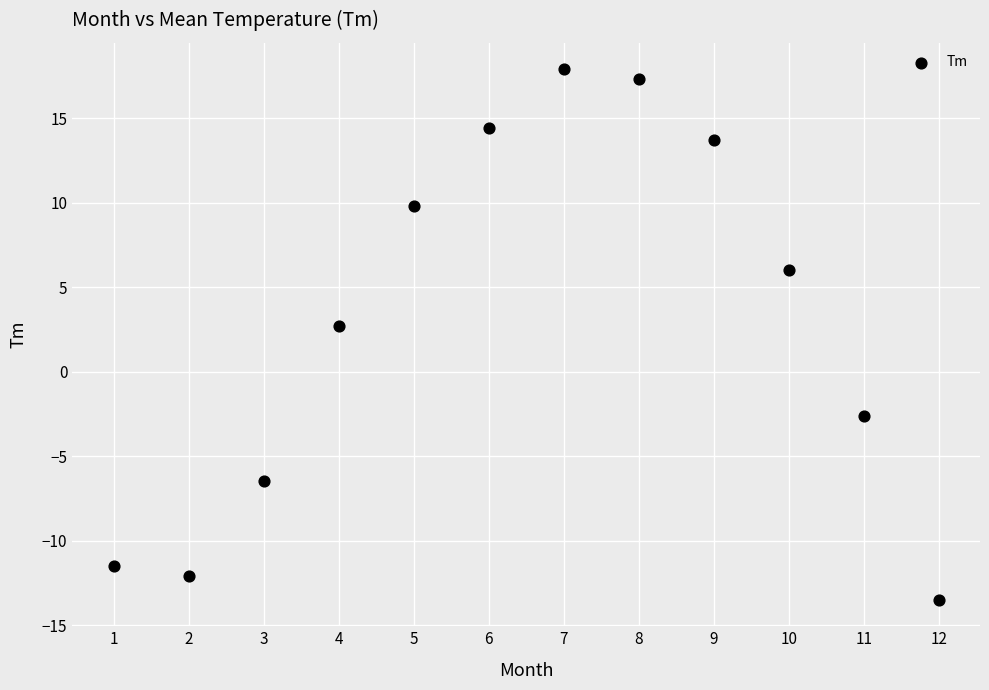

What Y value in the scatter plot is closest to 2?

2.7